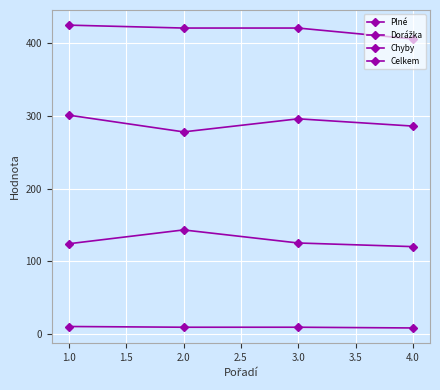

What is the value of the Dorážka point at the 3rd from the left?

125